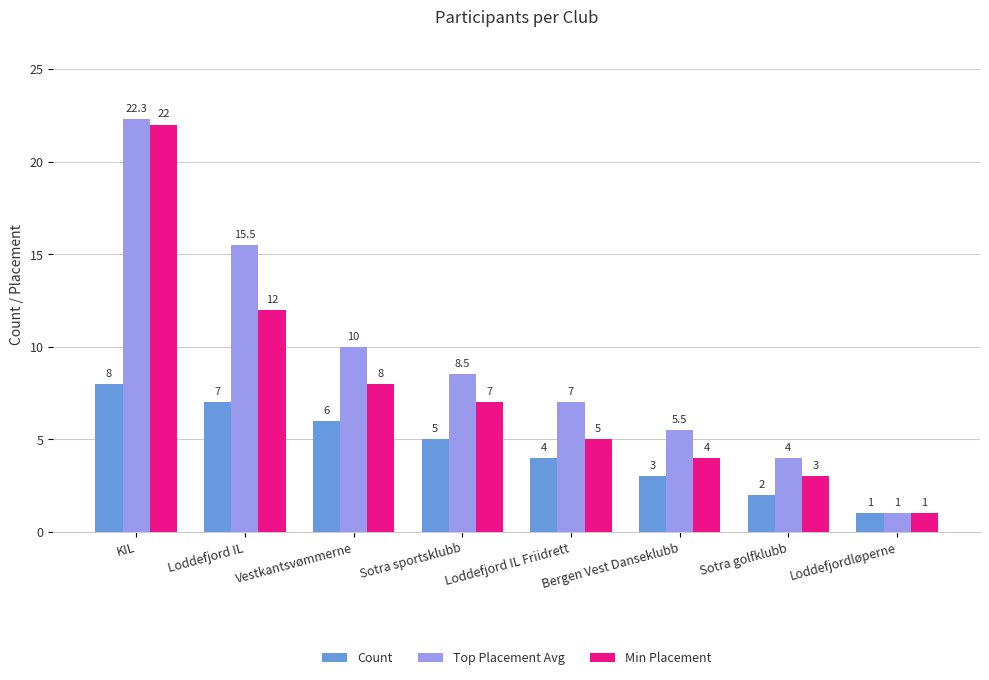

Rank the categories by Count value from highest to lowest.

KIL, Loddefjord IL, Vestkantsvømmerne, Sotra sportsklubb, Loddefjord IL Friidrett, Bergen Vest Danseklubb, Sotra golfklubb, Loddefjordløperne